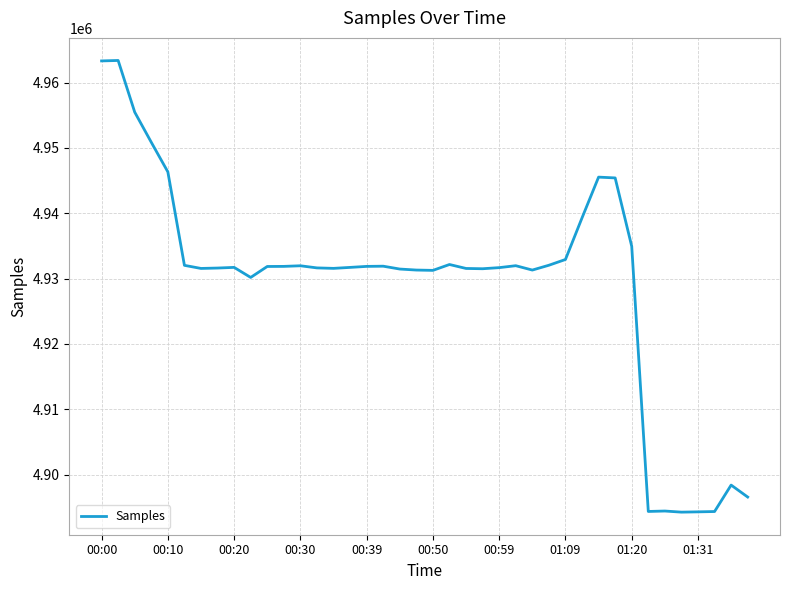

What is the difference between the maximum and minimum values?

69127